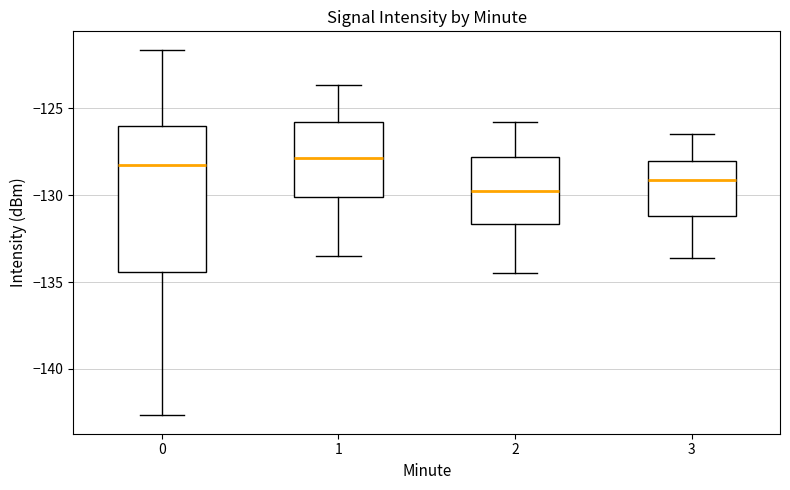

Which box is the tallest, from its lower edge to its upper edge?

0